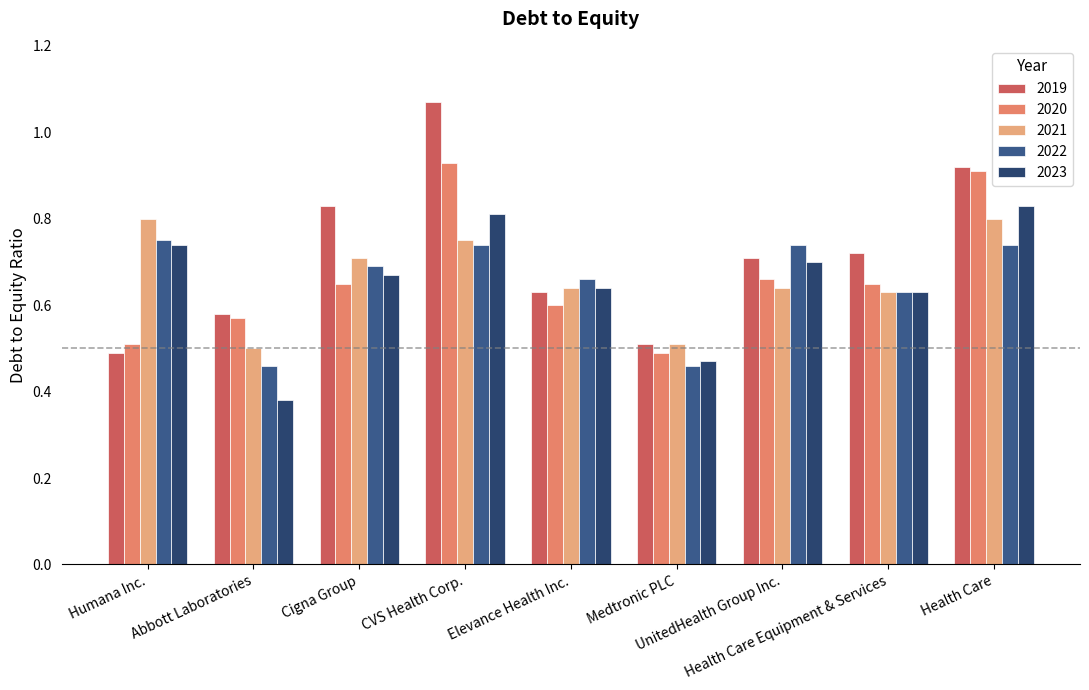

Which series has the largest total across all categories?

2019